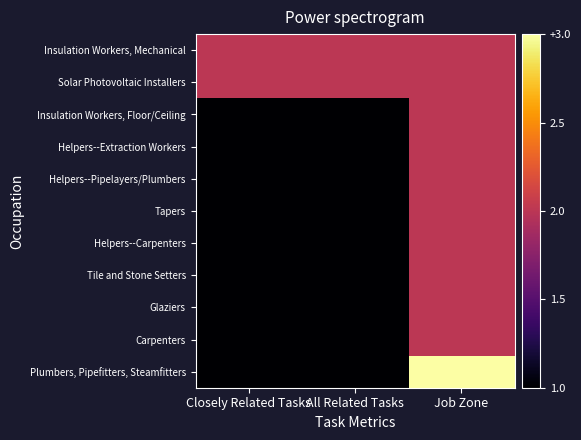

At how many categories does at least one series exceed 2?

1